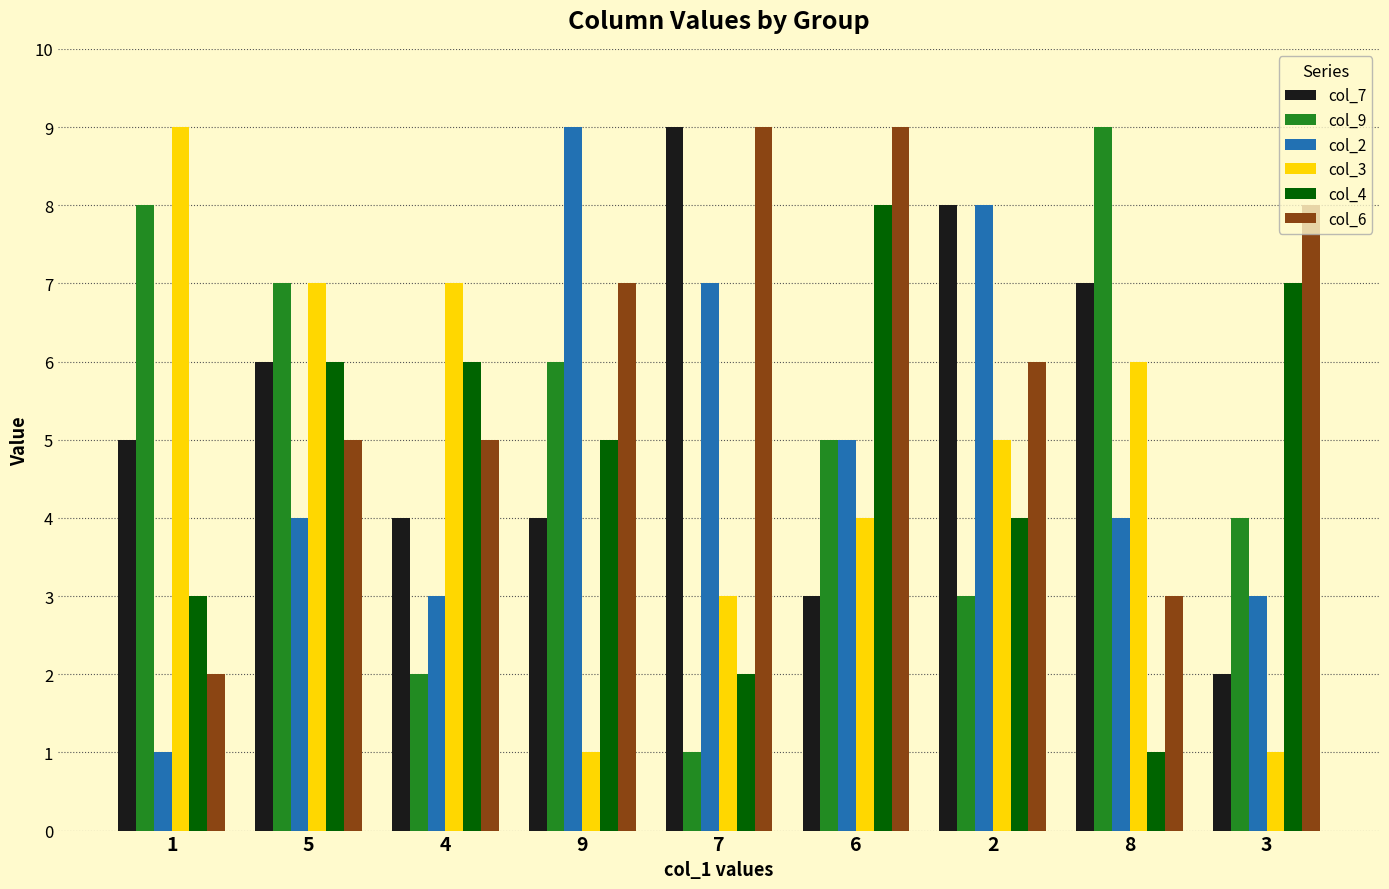

What is the sum of the col_9 values at 2 and 6?

8